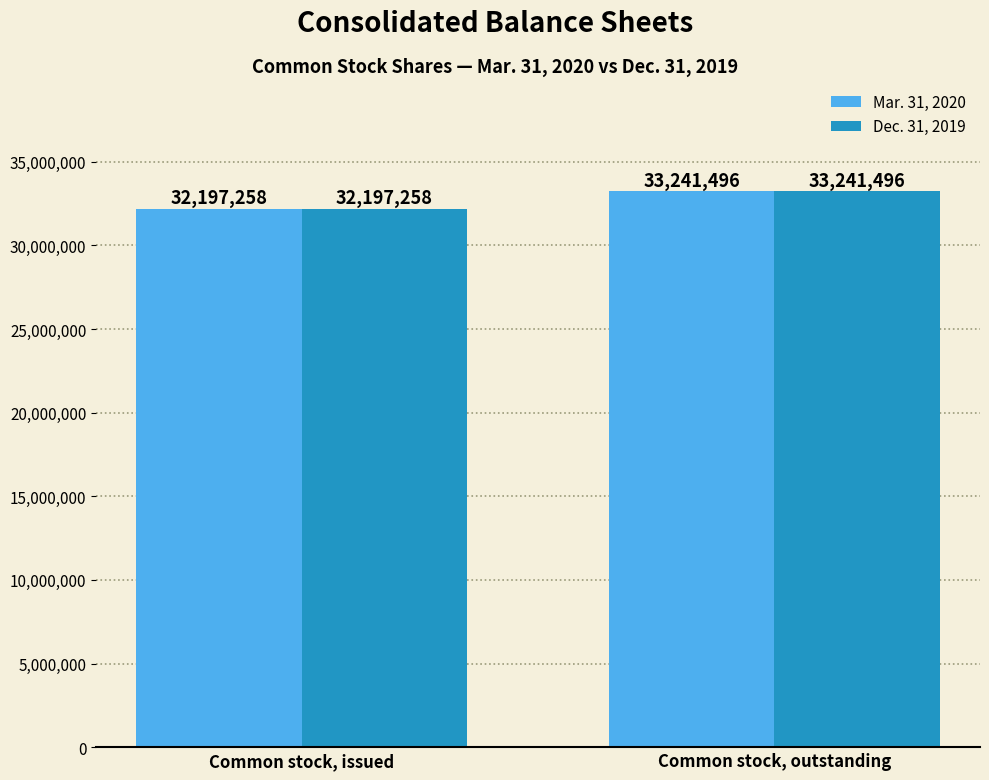

What is the average value of the Dec. 31, 2019 series?

32719377